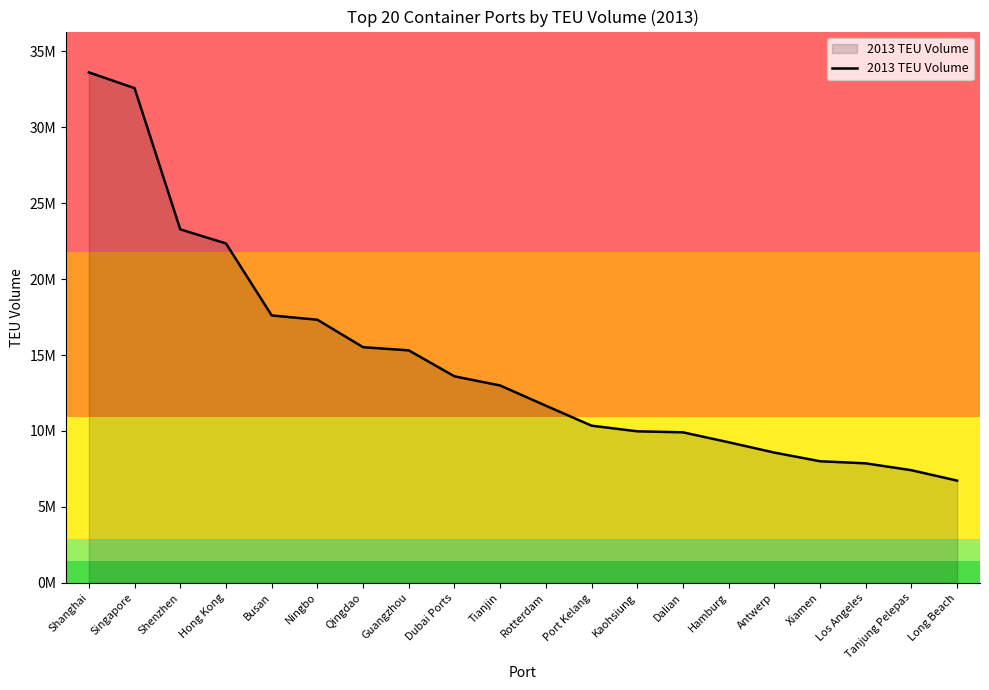

Which label corresponds to the largest value in the chart?

Shanghai